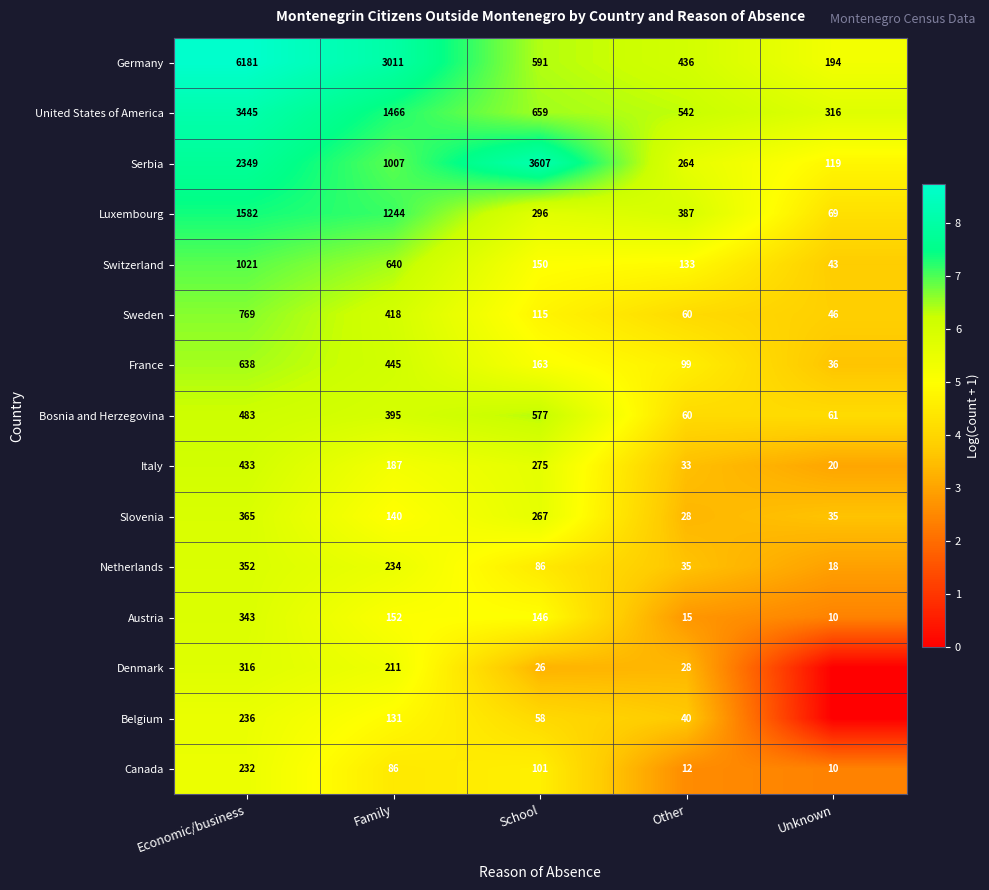

What is the sum of all Switzerland values?

1987